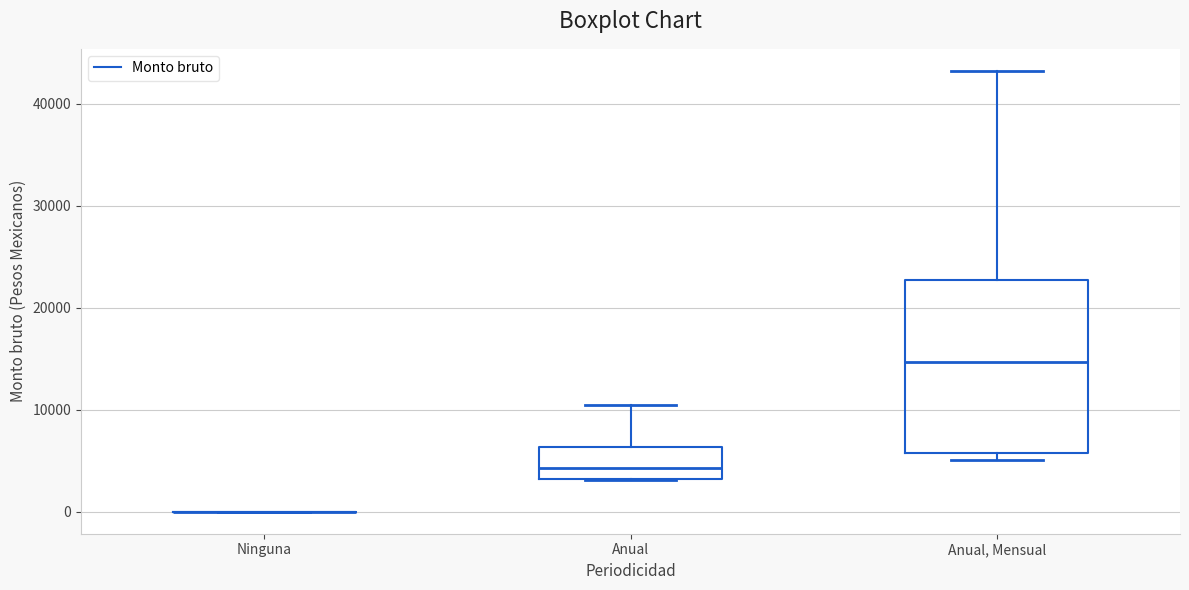

Reading left to right, read every box against the y-axis: the position of its median line, the range the box covers, and the ends of its whiskers. The values are not printed on the chart, so give them approximately, as read against the axis.

Ninguna: box collapsed to a line at 0, whiskers 0 to 0
Anual: median 4000, box 3000 to 6000, whiskers 3000 to 10000
Anual, Mensual: median 15000, box 6000 to 23000, whiskers 5000 to 43000